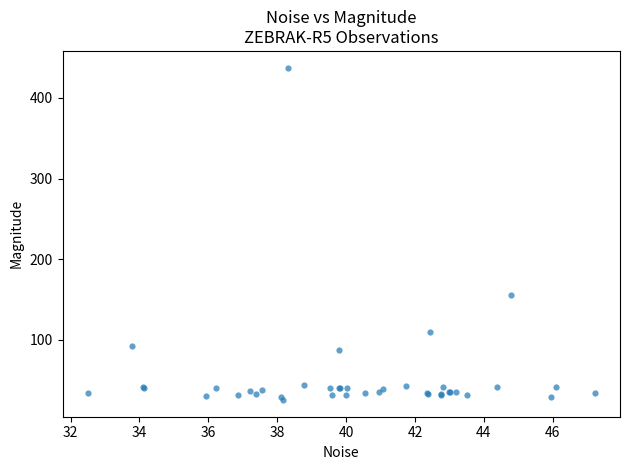

What Y value in the scatter plot is closest to 231?

156.3